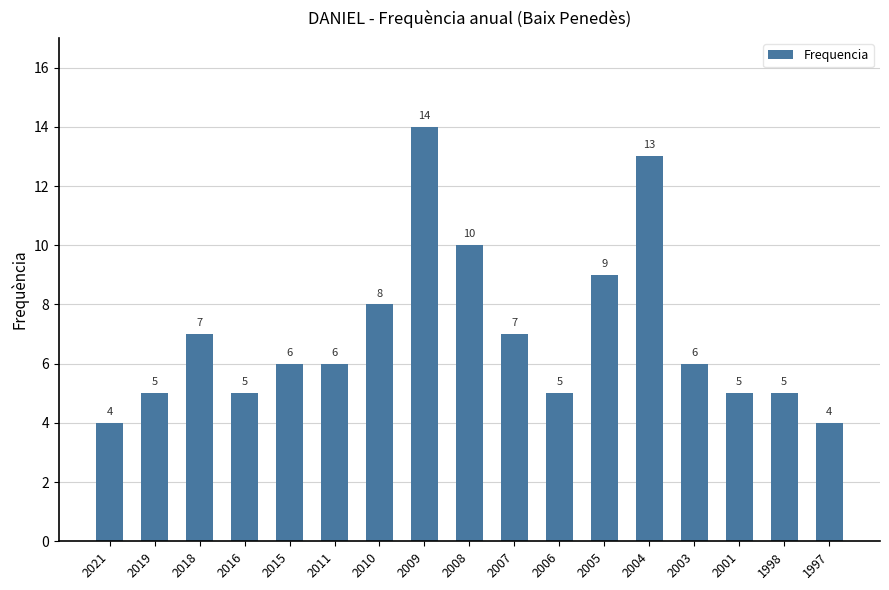

What is the maximum value shown in the chart?

14